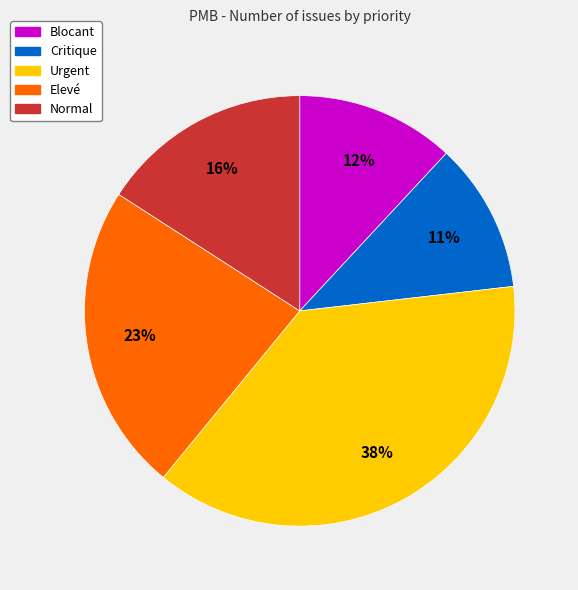

Rank the categories by value from highest to lowest.

Urgent, Elevé, Normal, Blocant, Critique